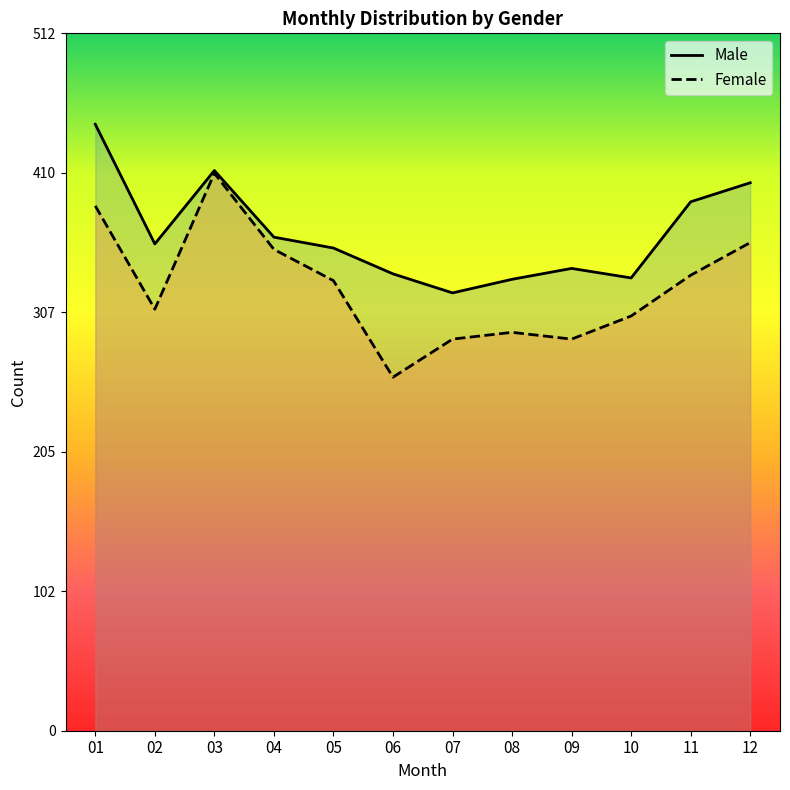

What are all the series names shown in the legend?

Male, Female